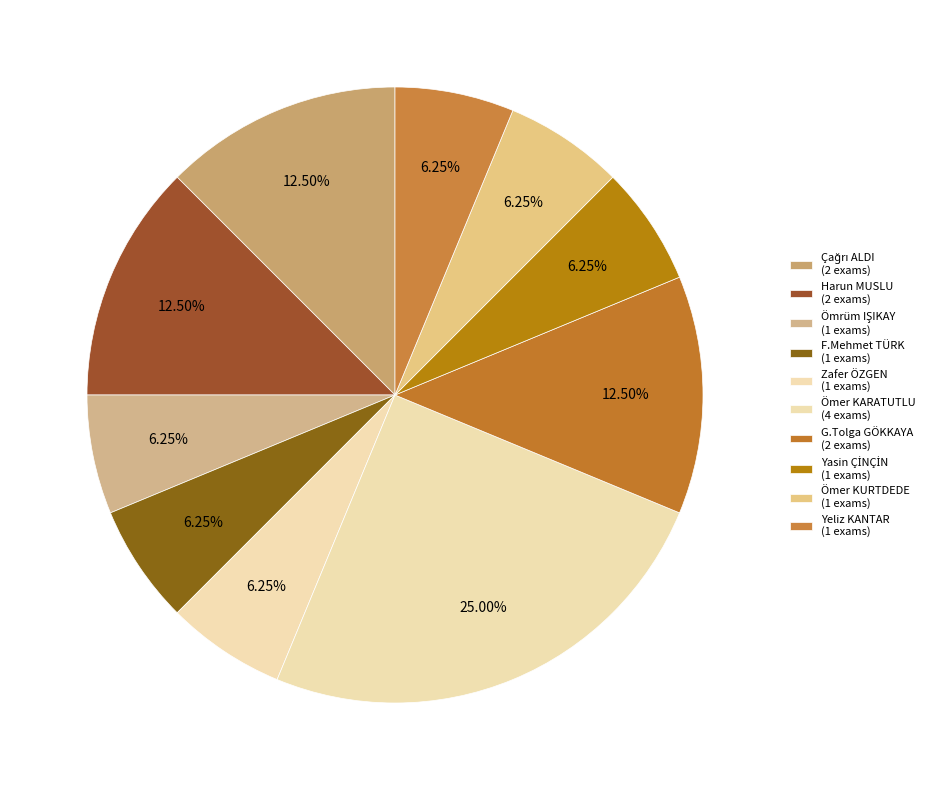

Count the number of slices in the pie.

10